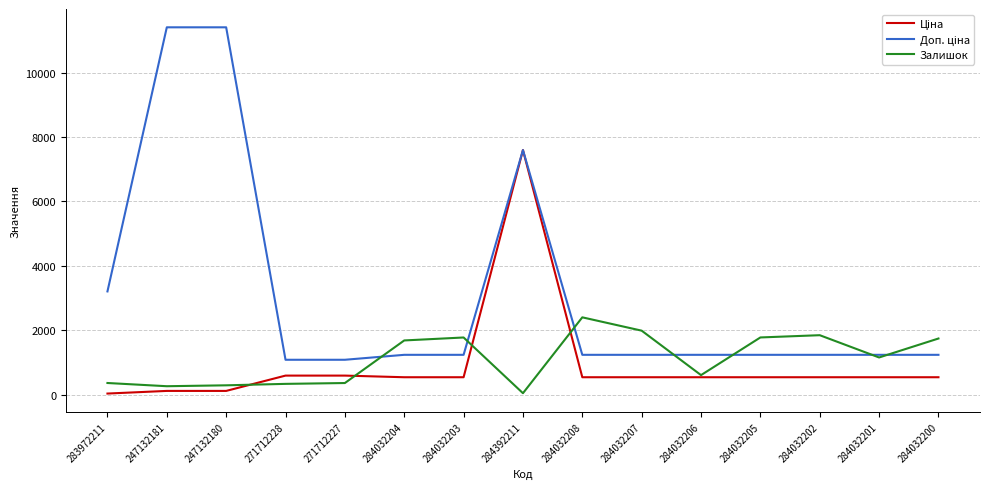

The Залишок series shows 1845.0 at 284032202. True or false?

True